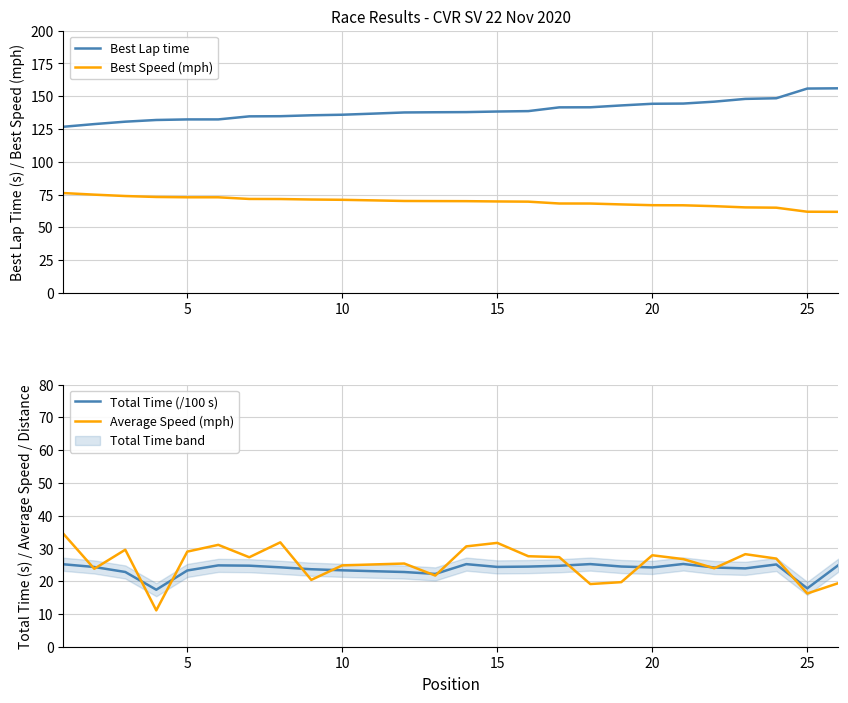

True or false: Best Speed (mph) and Best Lap time intersect in this chart.

False